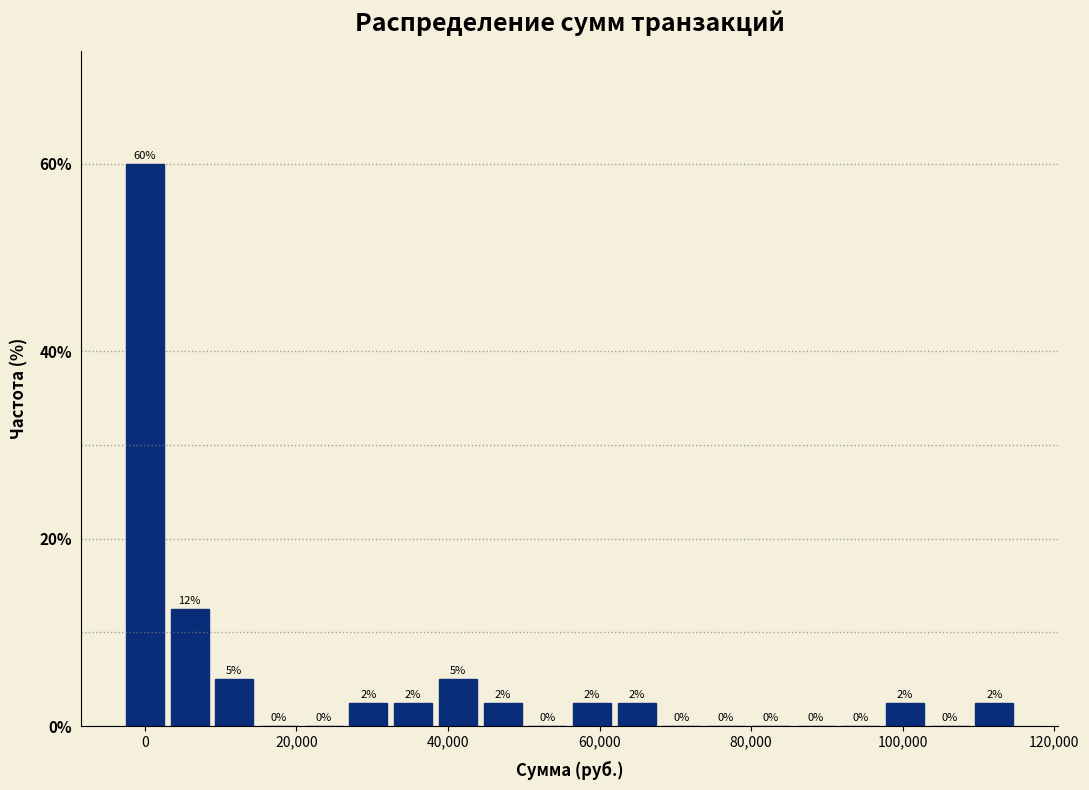

Read against the x-axis, roughly where is the centre of the tallest bar?

0